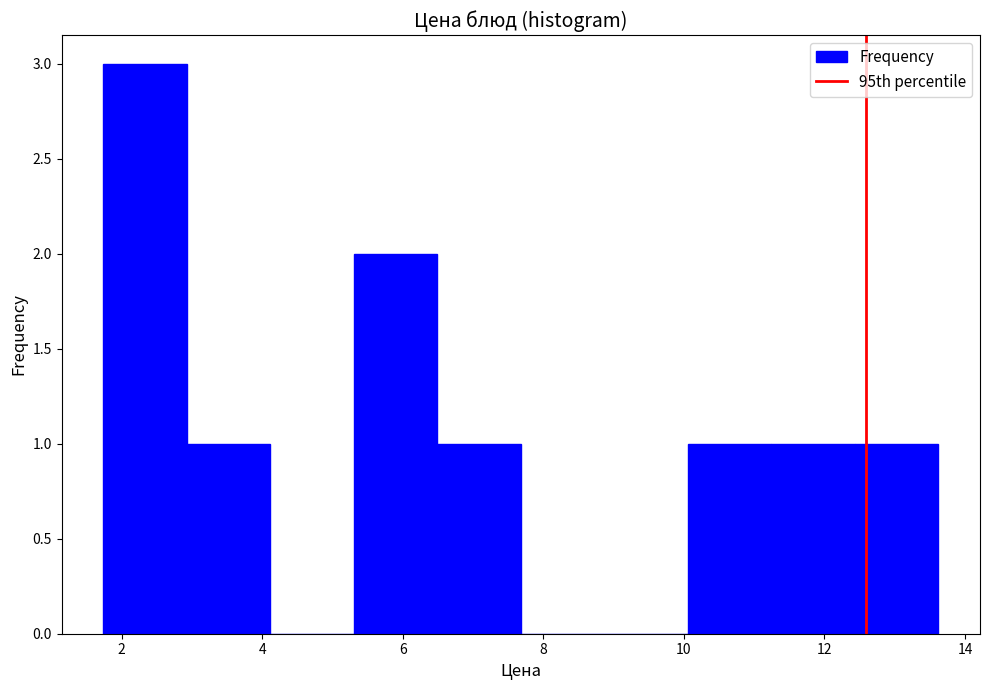

Reading left to right, transcribe this chart: for each bar, give the range it covers on the x-axis and its height. Neither the bar edges nor the heights are printed on the chart, so give them approximately, as read against the axes.

1.8 to 3.0: 3
3.0 to 4.2: 1
4.2 to 5.4: 0
5.4 to 6.4: 2
6.4 to 7.6: 1
7.6 to 8.8: 0
8.8 to 10.0: 0
10.0 to 11.2: 1
11.2 to 12.4: 1
12.4 to 13.6: 1